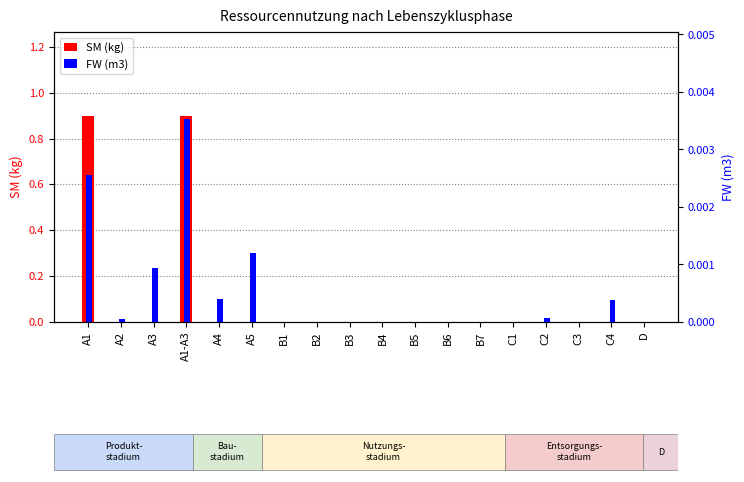

What is the label of the 5th bar from the right?

C1